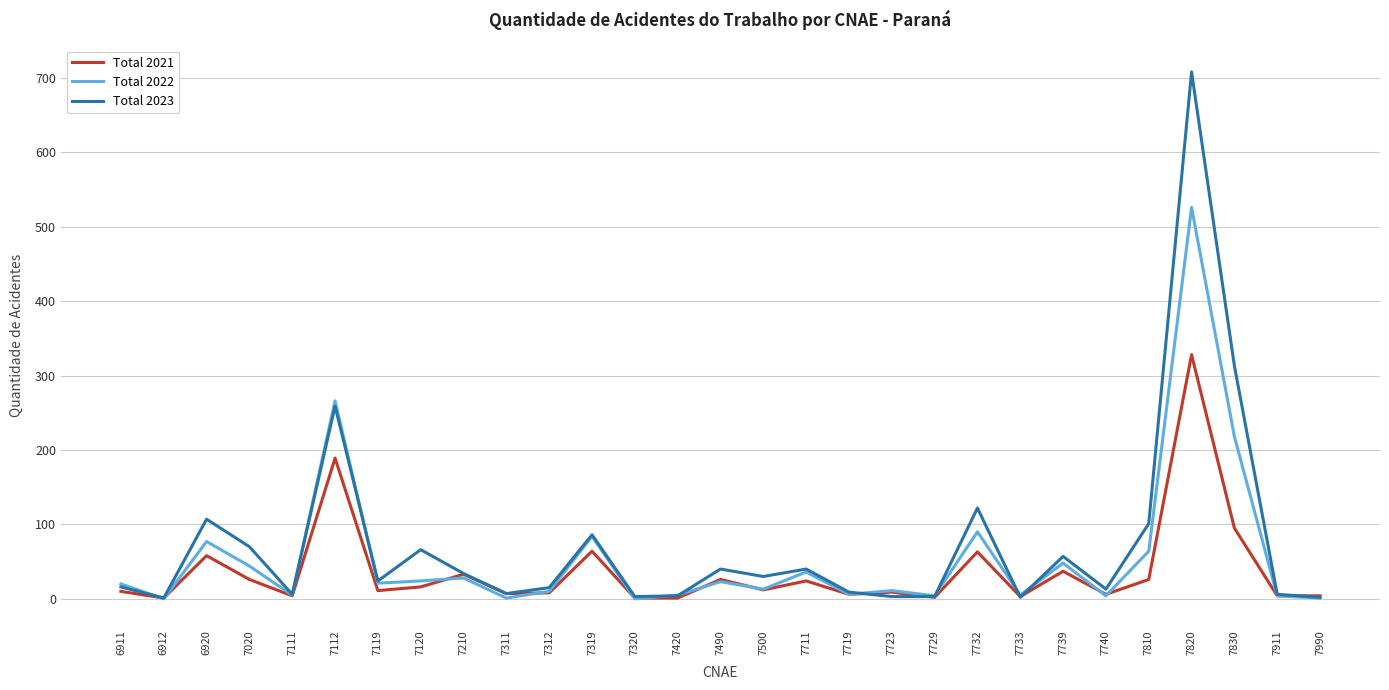

Where does the Total 2021 series first go above 11?

6920